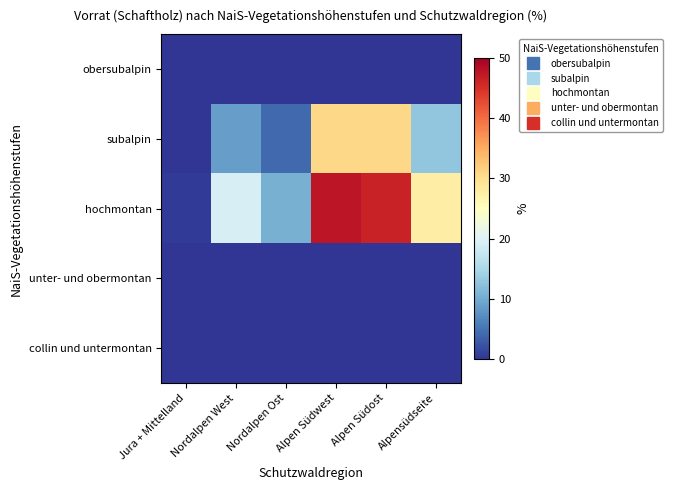

Which series has the largest total across all categories?

hochmontan